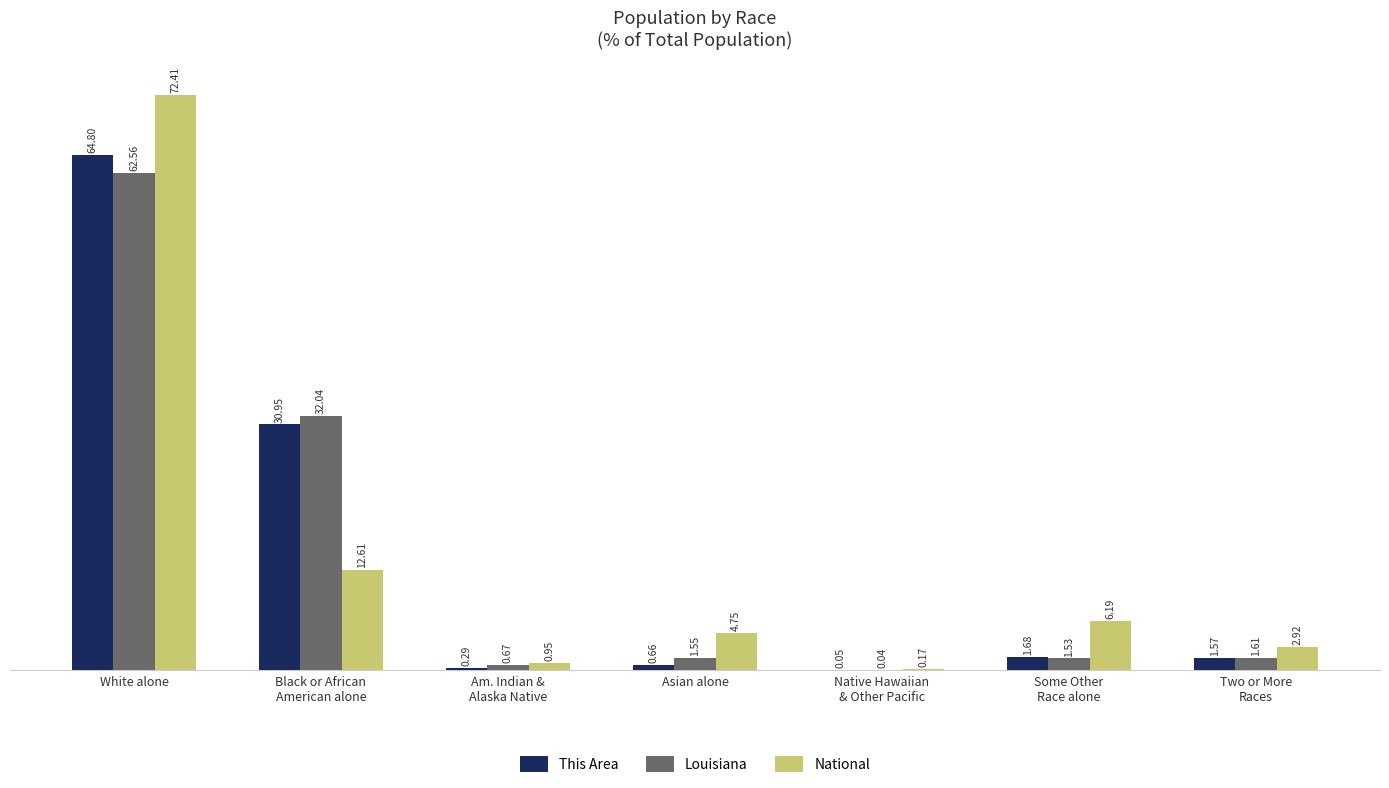

What is the total value across all series at Two or More
Races?

6.1